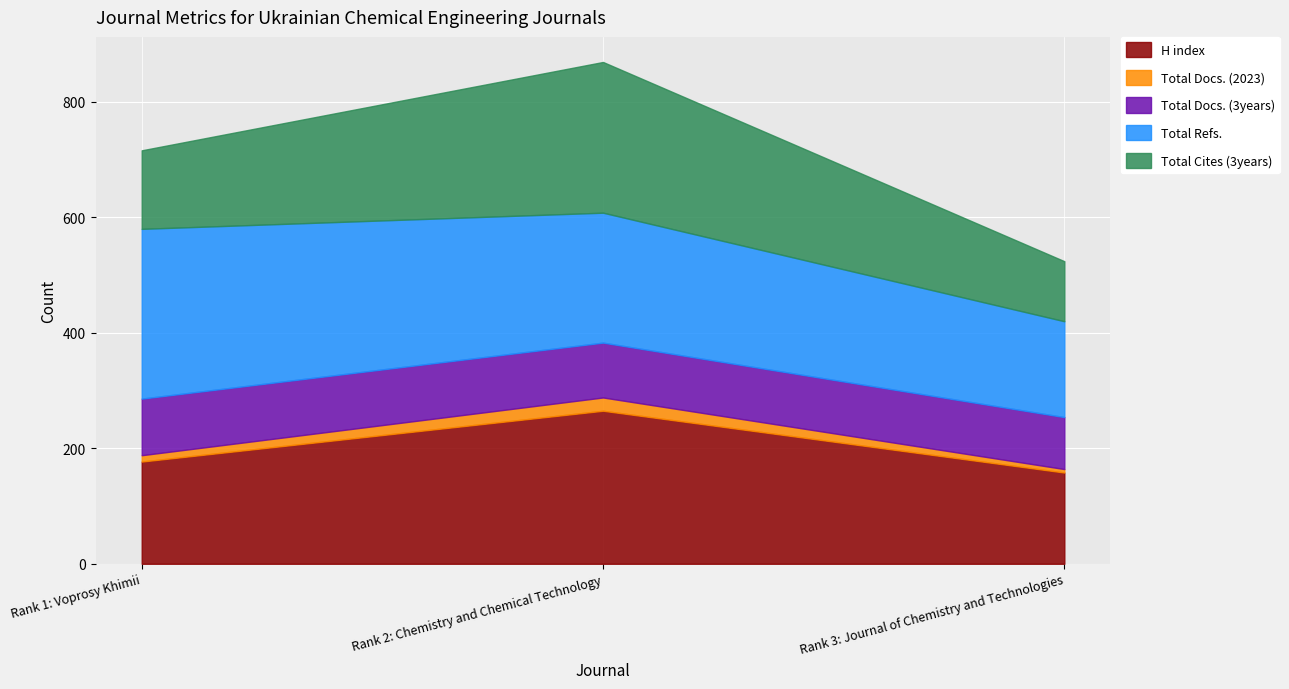

At how many categories does at least one series exceed 270?

1